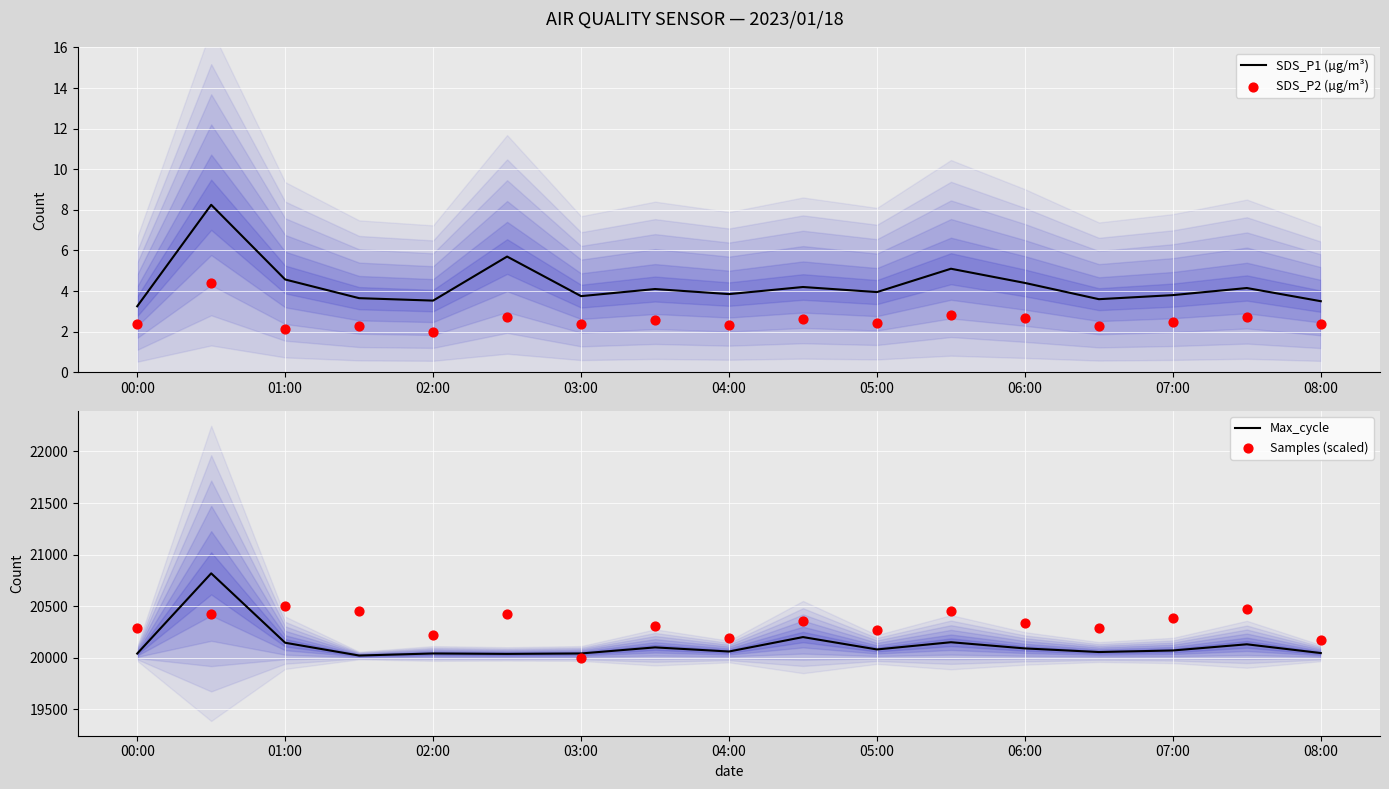

Which series reaches the maximum Y coordinate?

Max_cycle